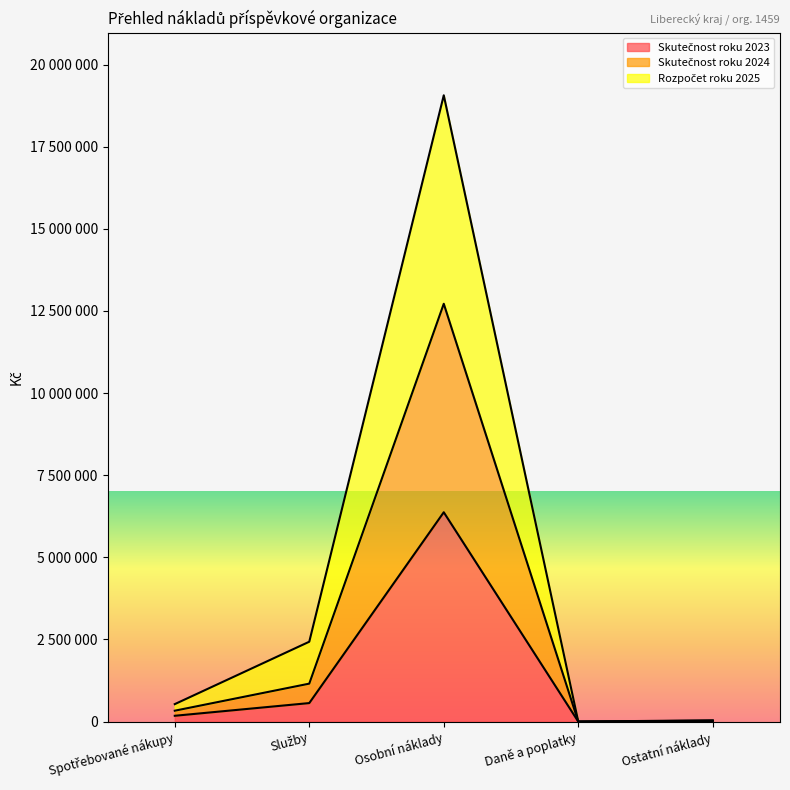

What is the label of the 4th point from the left?

Daně a poplatky